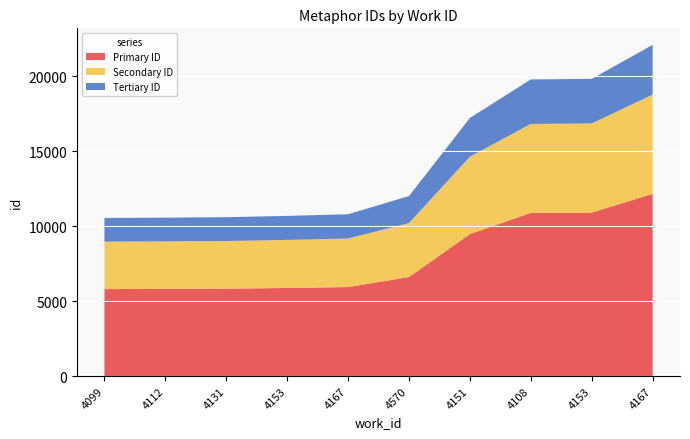

Reading left to right, extract all data points from this chart.

10552	10573	10604	10690	10800	12014	17224	19798	19834	22103